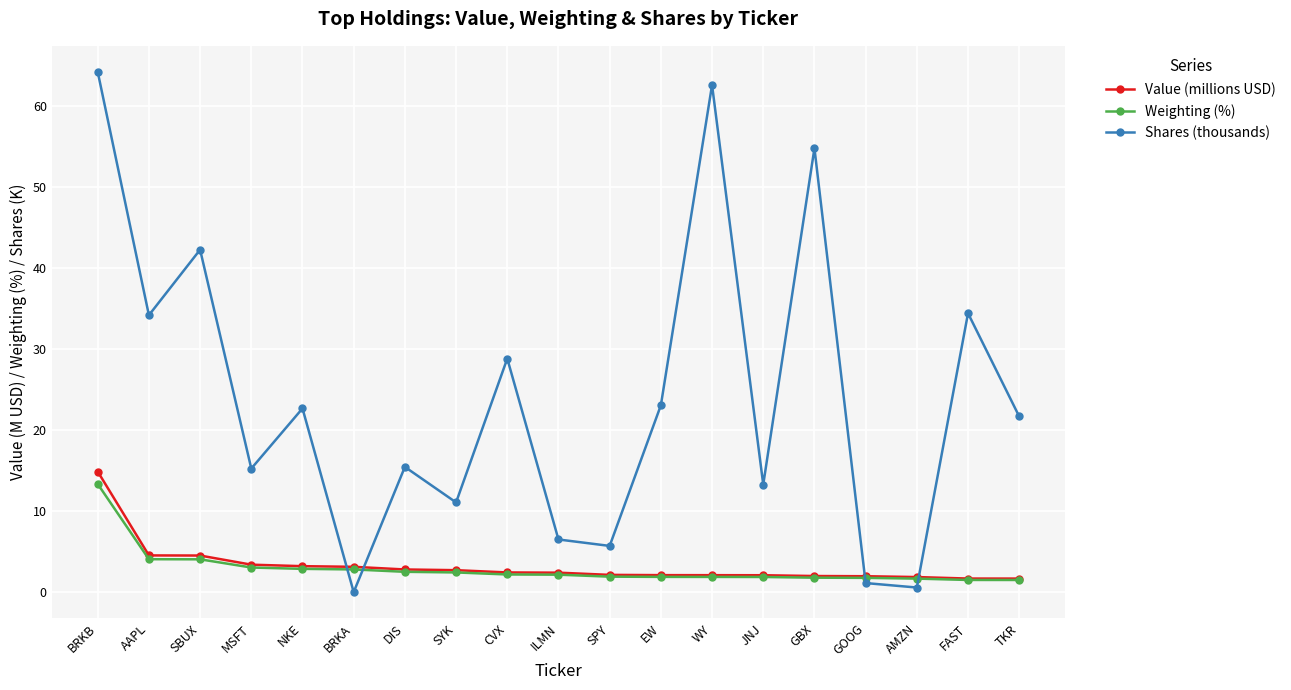

What value does the Weighting (%) series have at SPY?

1.9